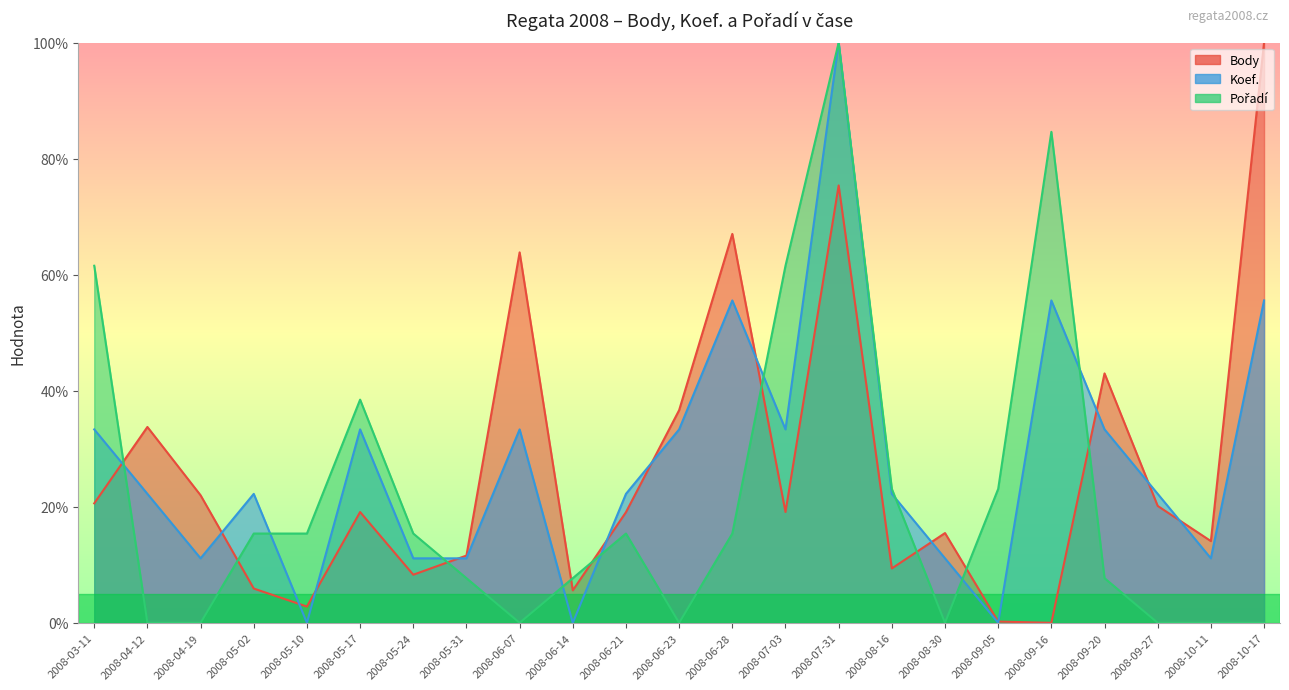

What is the average value of the Body series?

26.6